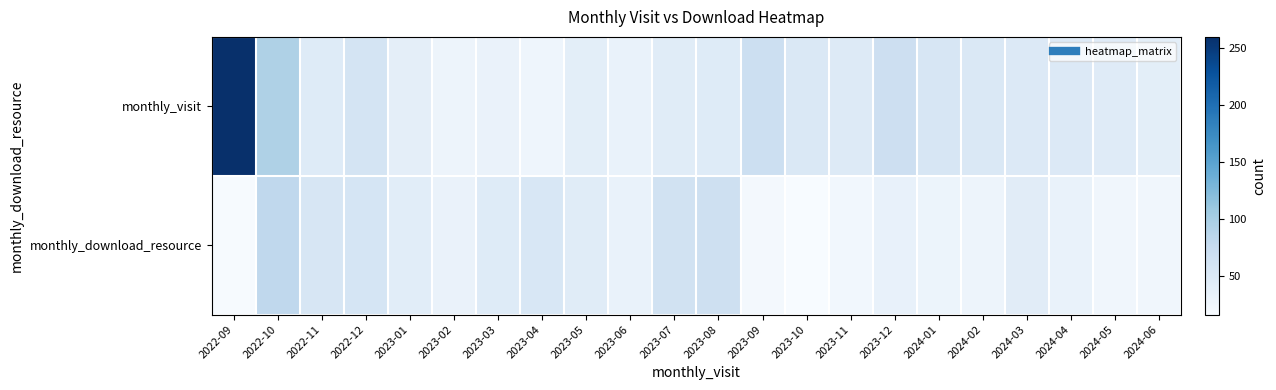

What is the total value across all series at 2023-03?

78